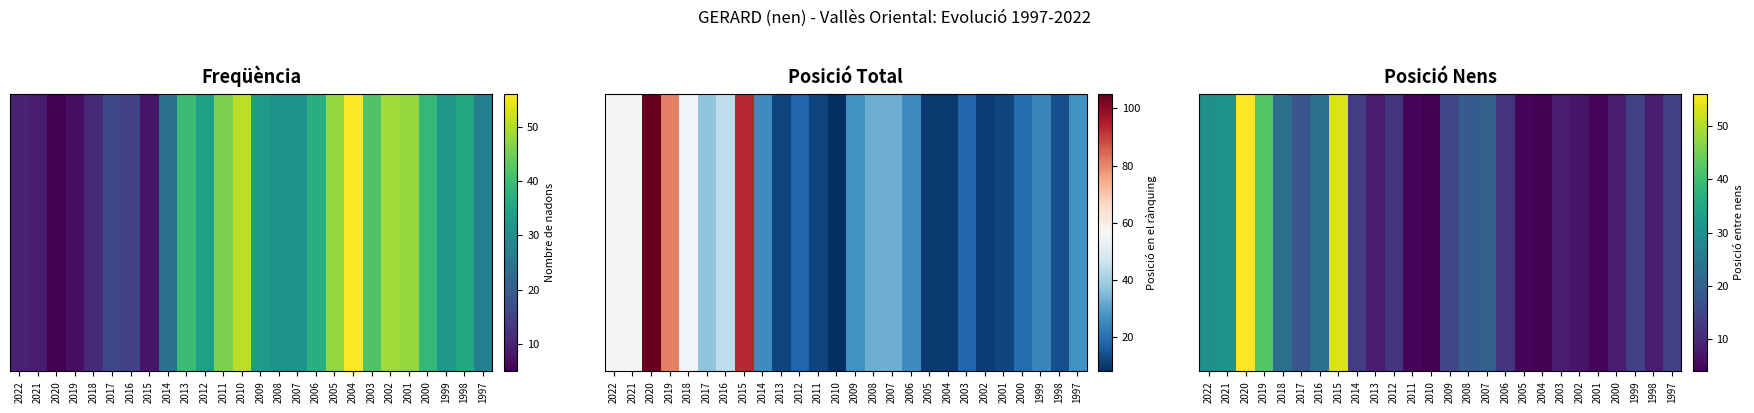

How many values are below 14?

13